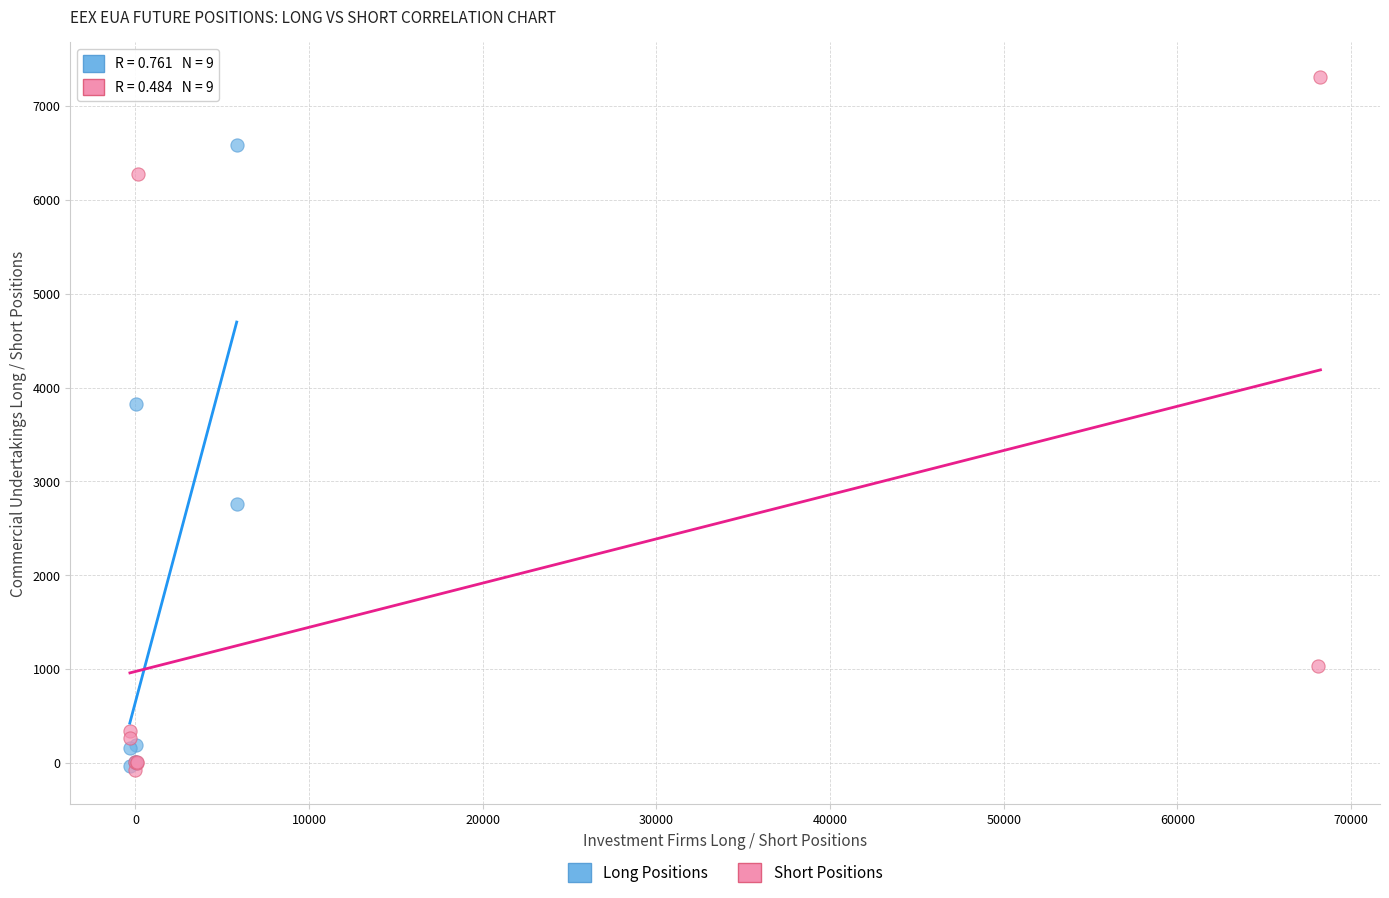

Which series has the widest spread of Y values?

Short Positions